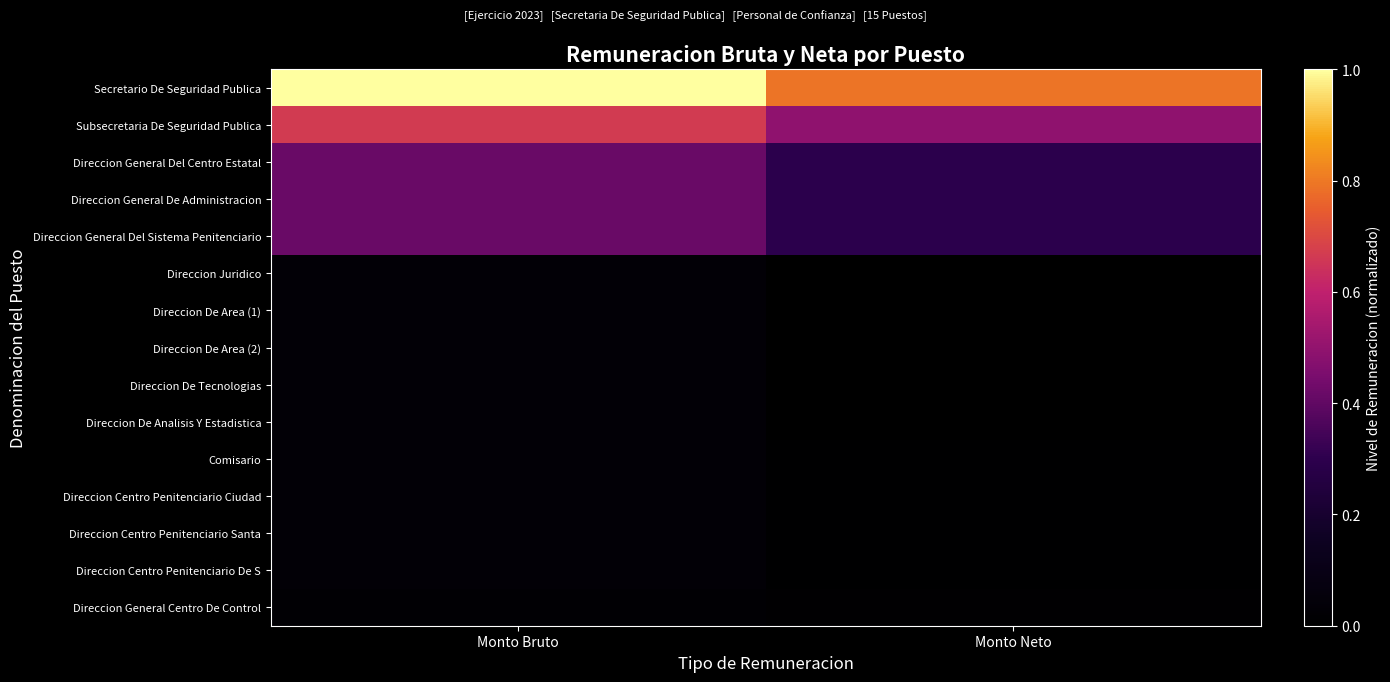

Which series has the widest spread of values?

Secretario De Seguridad Publica